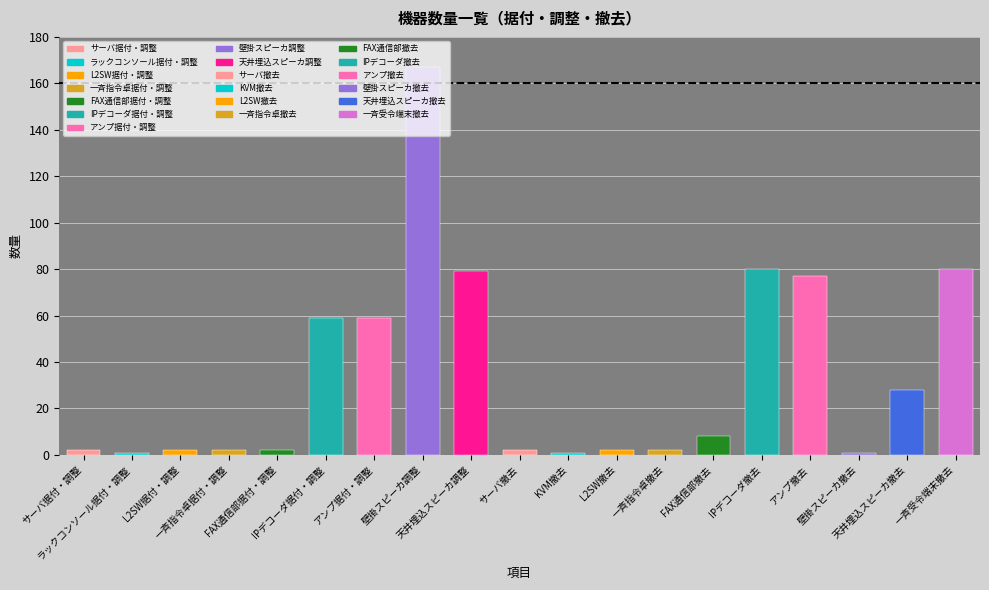

What is the sum of the values at アンプ据付・調整 and FAX通信部撤去?

67